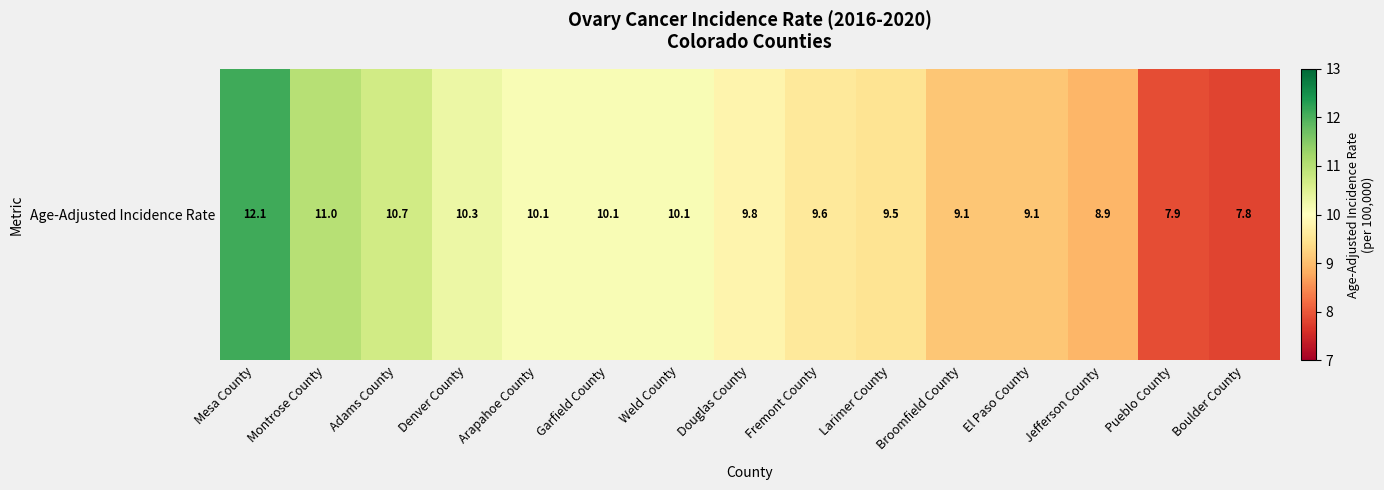

List the labels in order of value, smallest first.

Boulder County, Pueblo County, Jefferson County, Broomfield County, El Paso County, Larimer County, Fremont County, Douglas County, Arapahoe County, Garfield County, Weld County, Denver County, Adams County, Montrose County, Mesa County